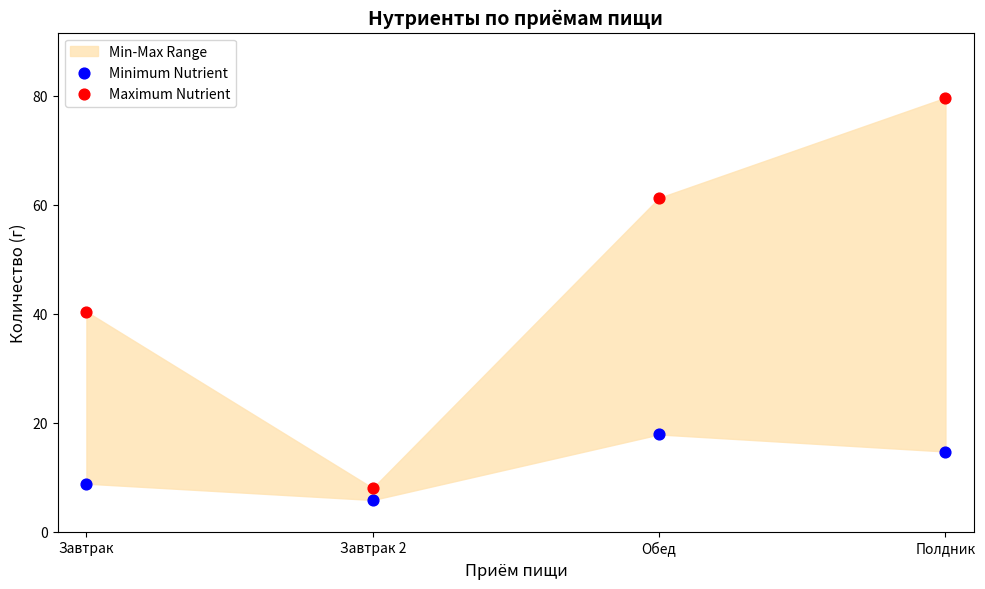

Which series contains the highest Y value?

Maximum Nutrient